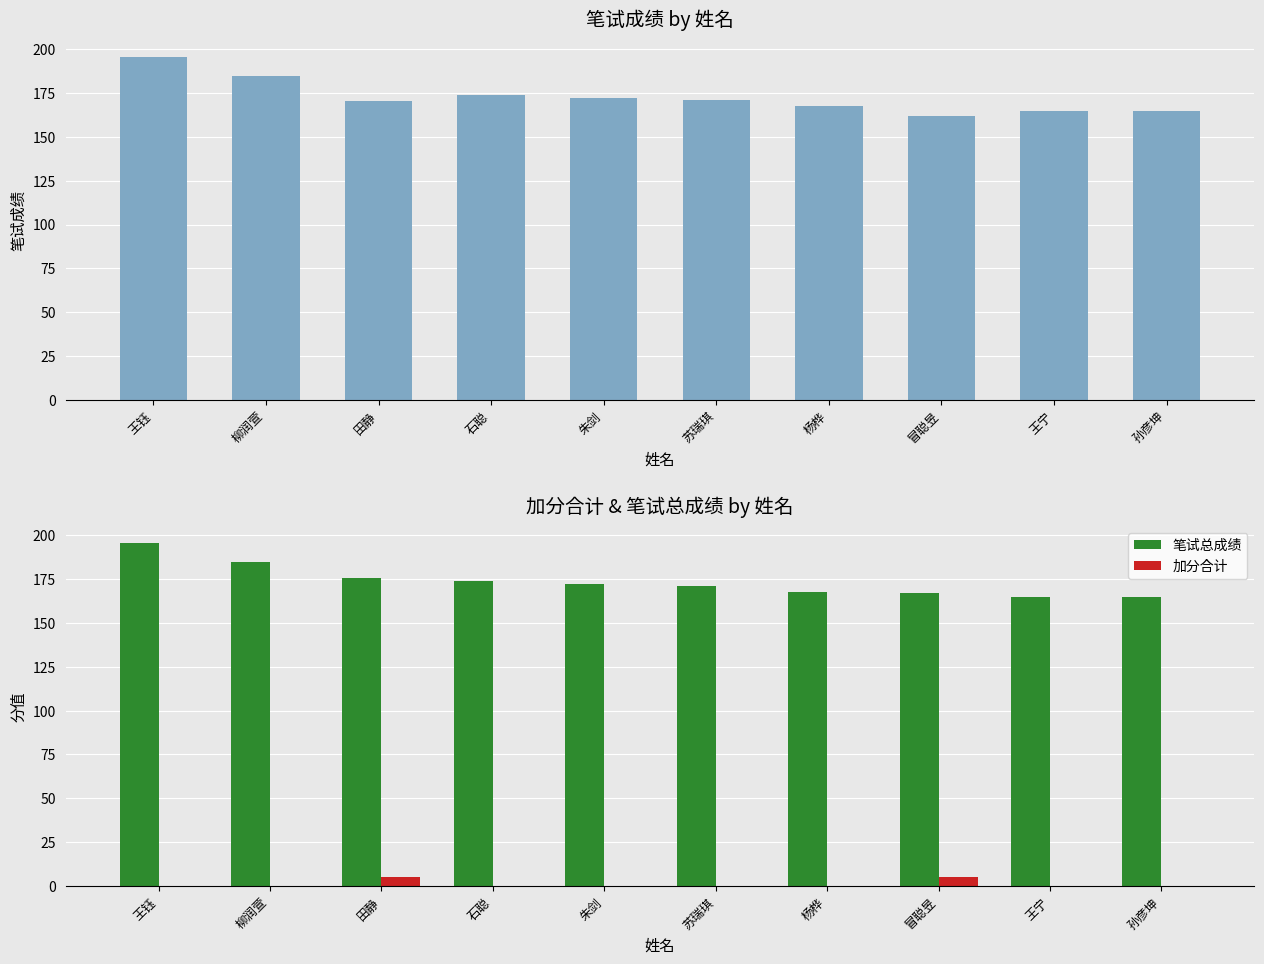

What is the difference between the second highest and minimum values in the 加分合计 series?

5.0